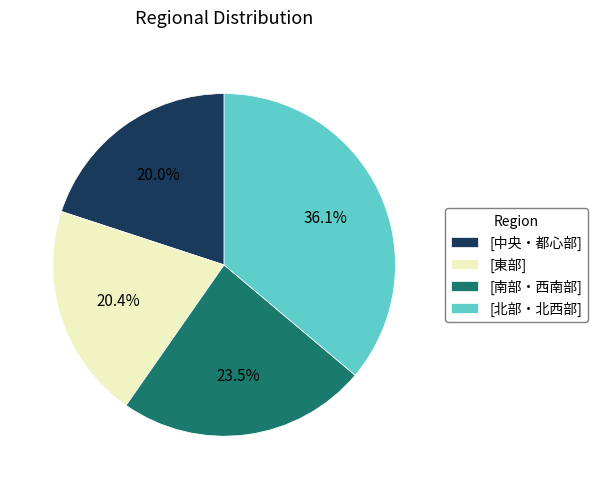

Combined, what portion of the pie is [東部] and [北部・北西部]?

56.5%